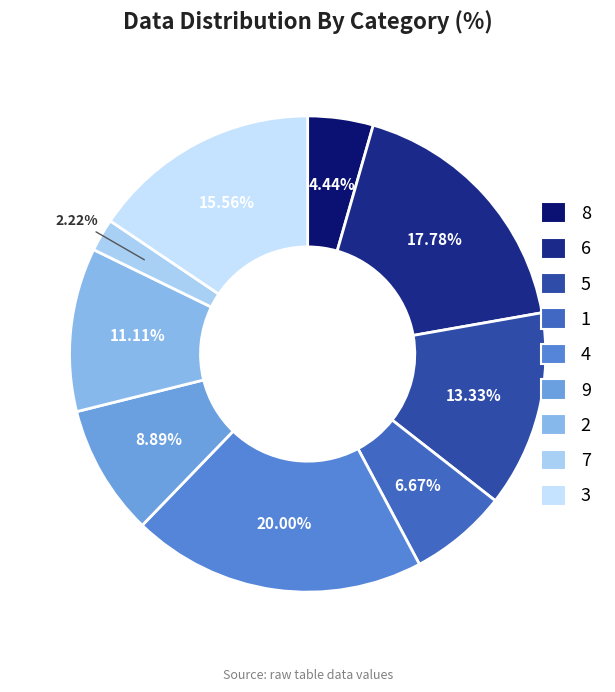

Does 7 represent more than half of the total?

No